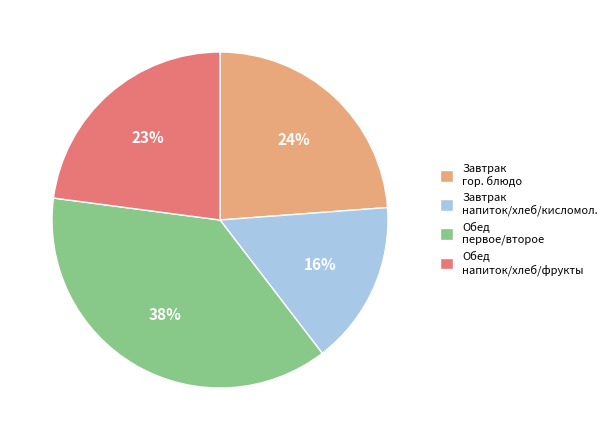

To the nearest percent, what is the combined percentage of Обед напиток/хлеб/фрукты and Завтрак гор. блюдо?

47%